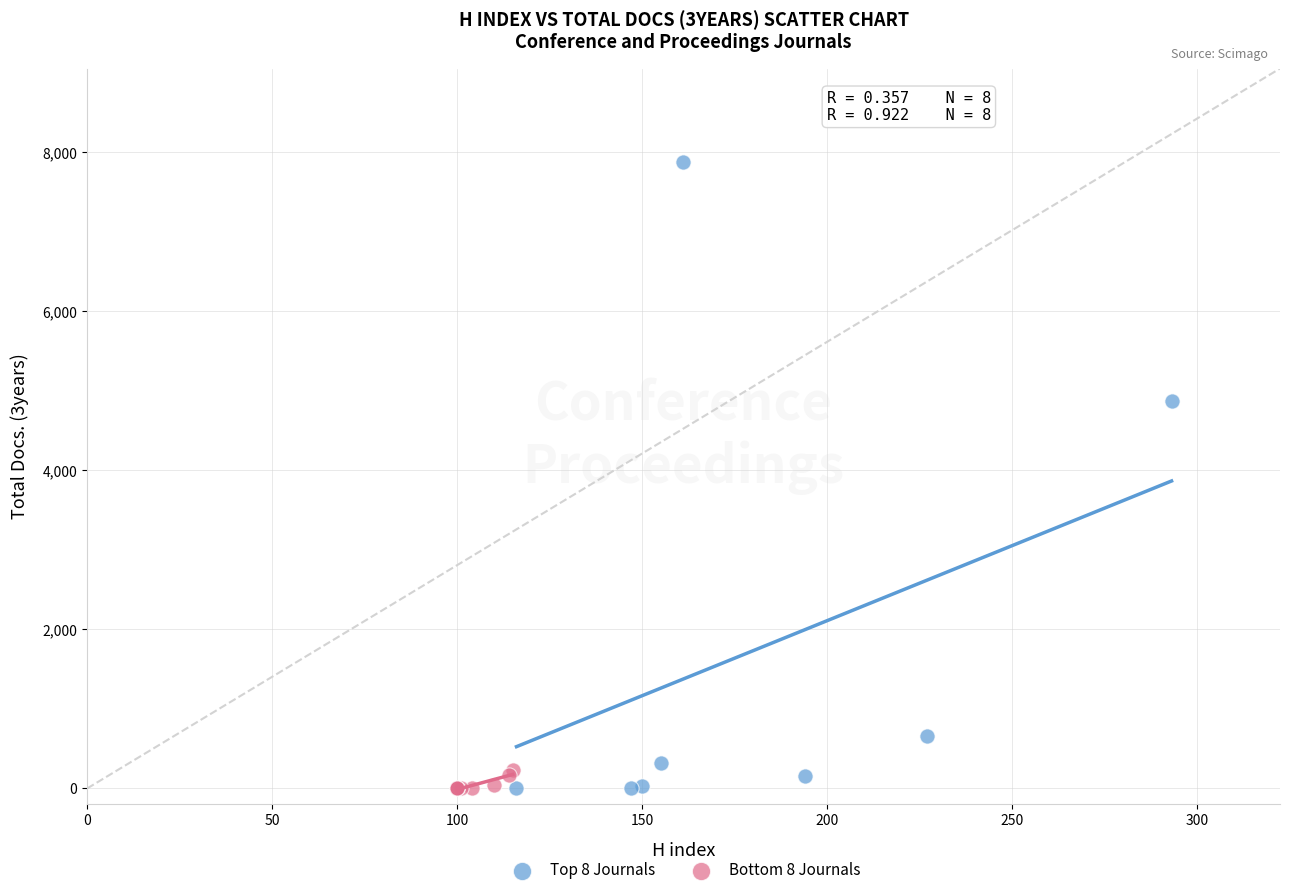

Which series has the widest spread of Y values?

Top 8 Journals